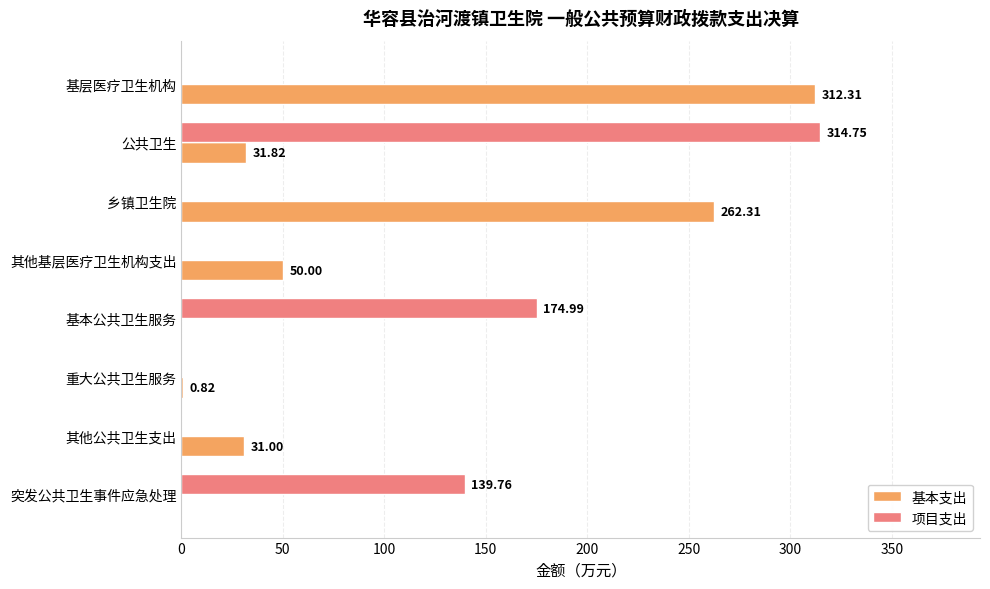

What is the sum of all 基本支出 values?

688.3